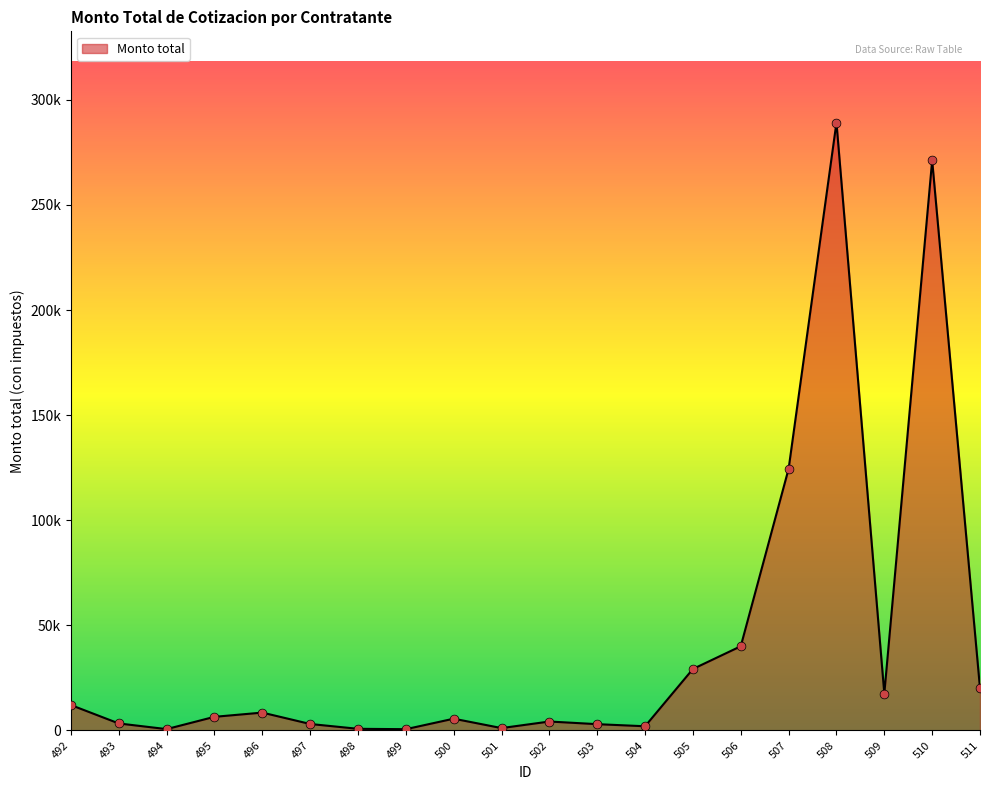

Approximately how many times larger is the value at 505 compared to 499?

50.7